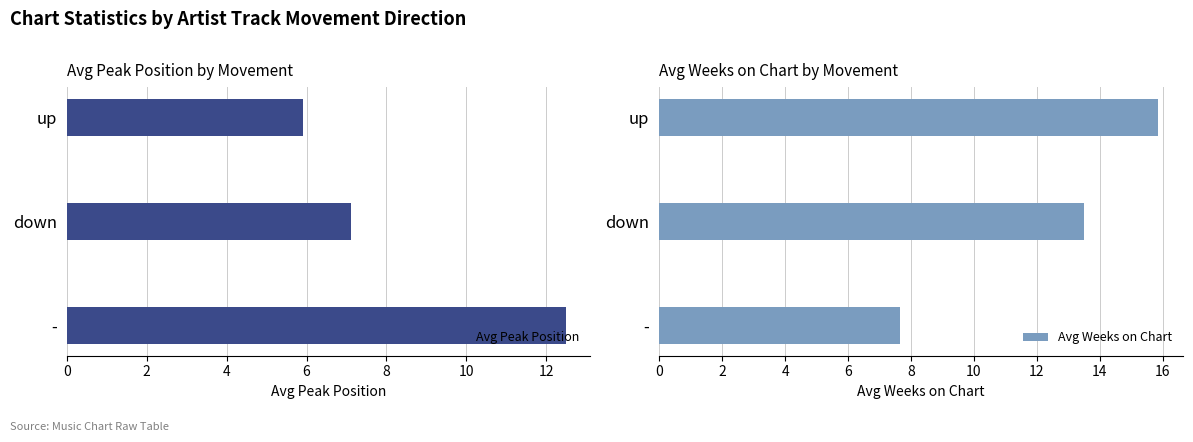

What is the difference between the maximum and minimum values in the Avg Peak Position series?

6.6